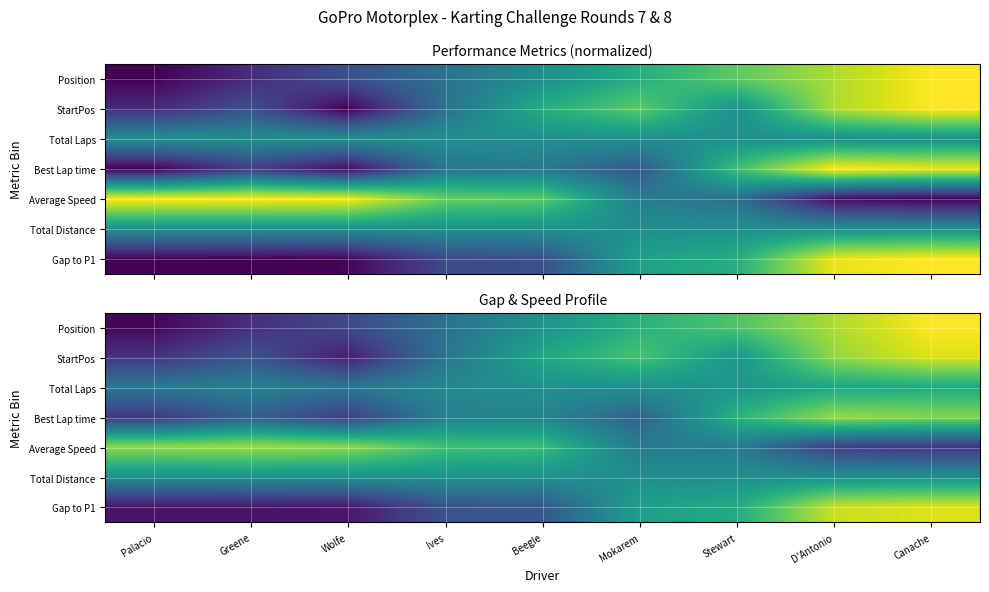

Is it true that Best Lap time equals 0.1 at Greene?

False